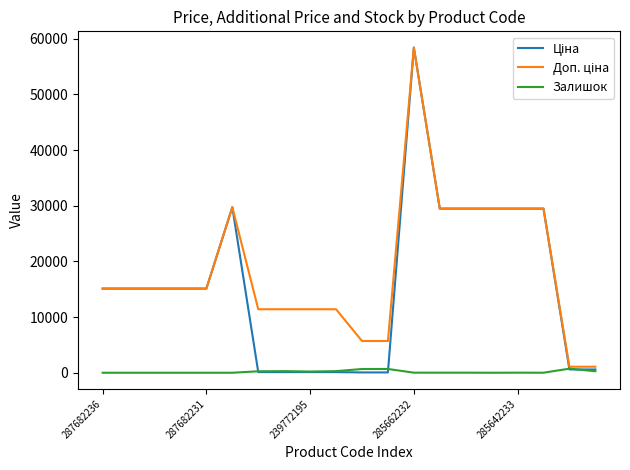

Which series has the widest spread of values?

Ціна